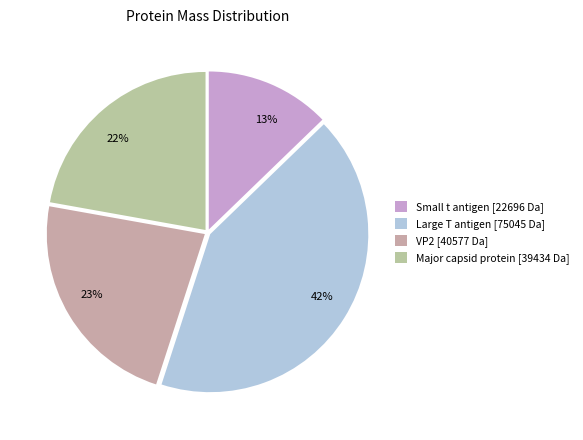

What percentage is the Large T antigen slice, to the nearest percent?

42%